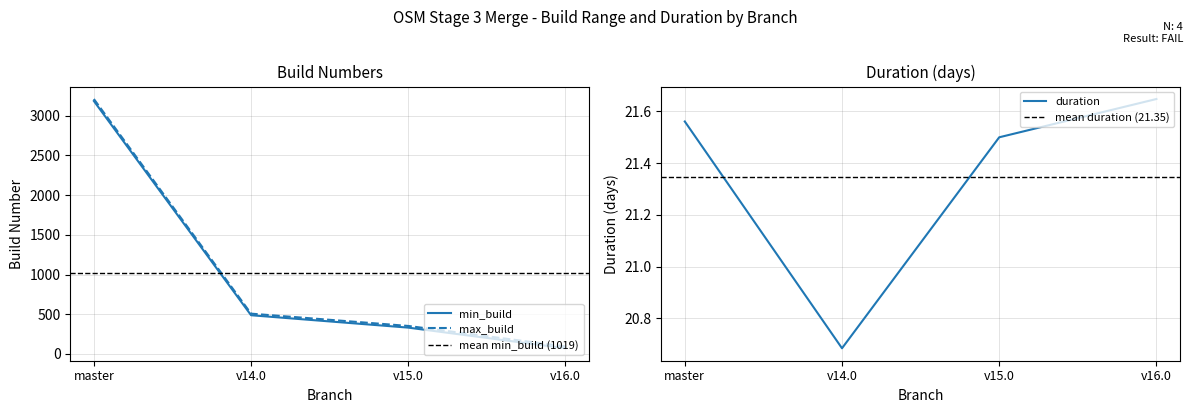

How many lines are shown in the chart?

3